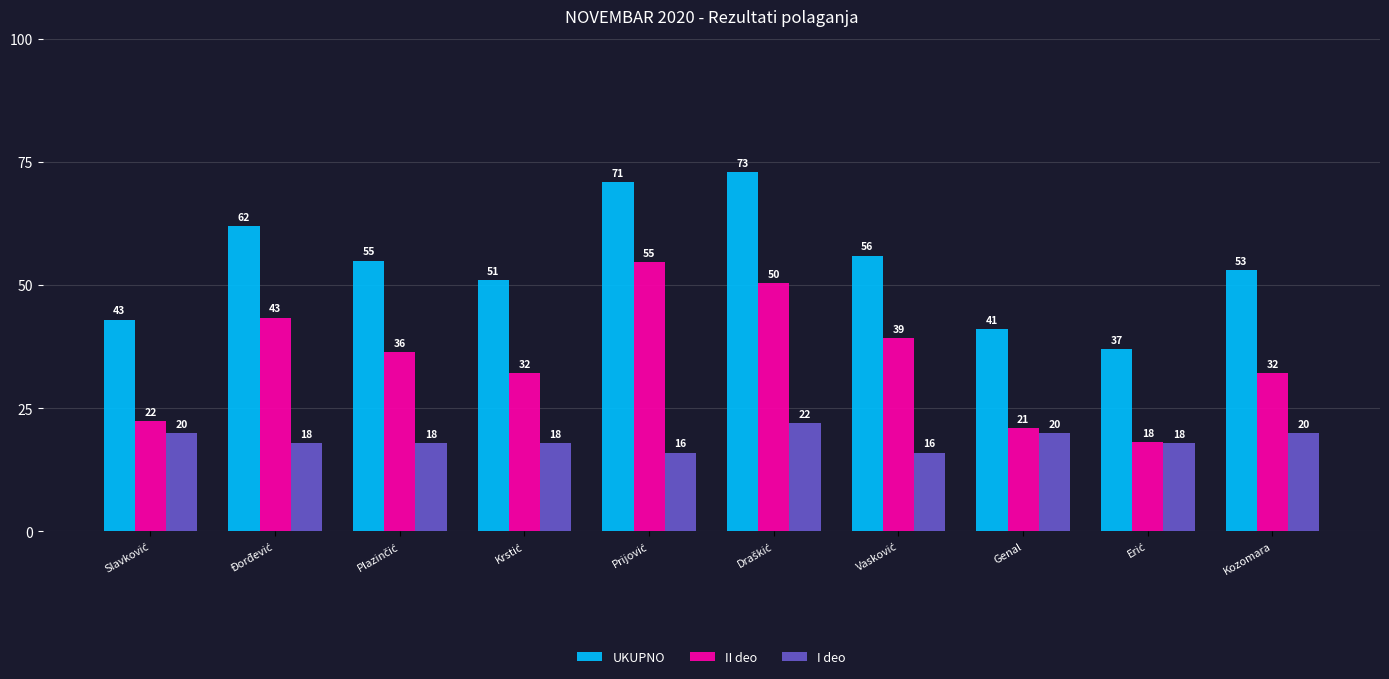

What is the approximate value of I deo at Genal?

20.0